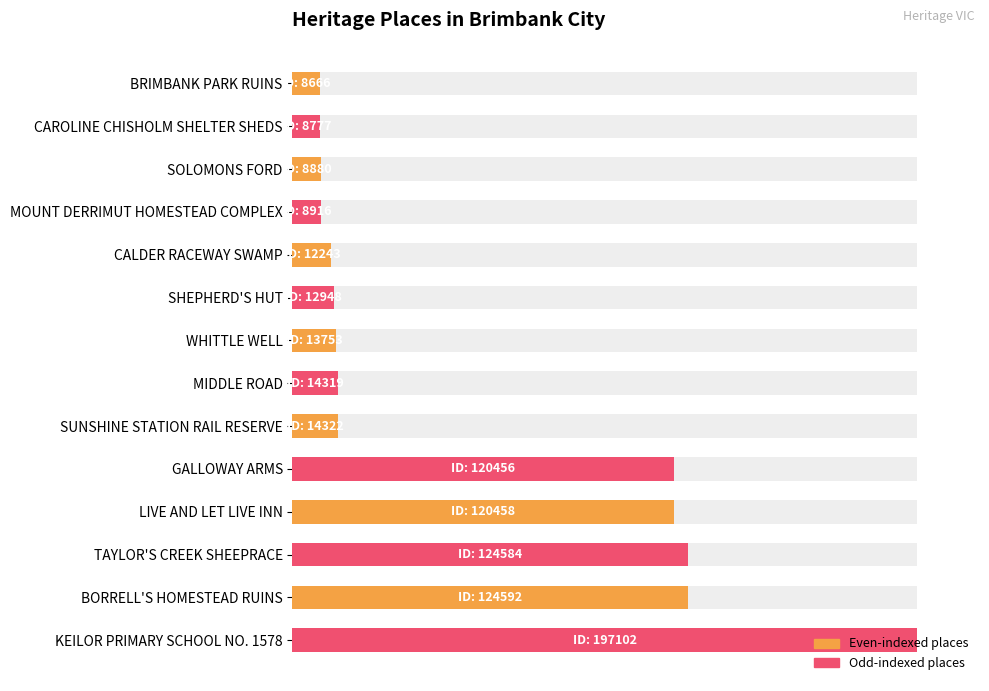

Is it true that the value at 7 is 12.8?

False